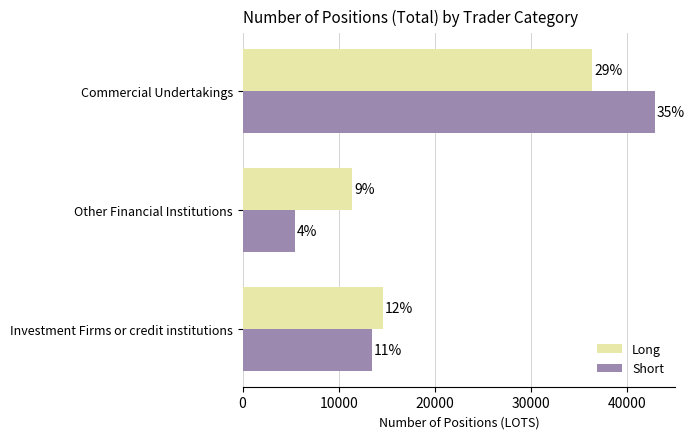

What are all the series names shown in the legend?

Long, Short